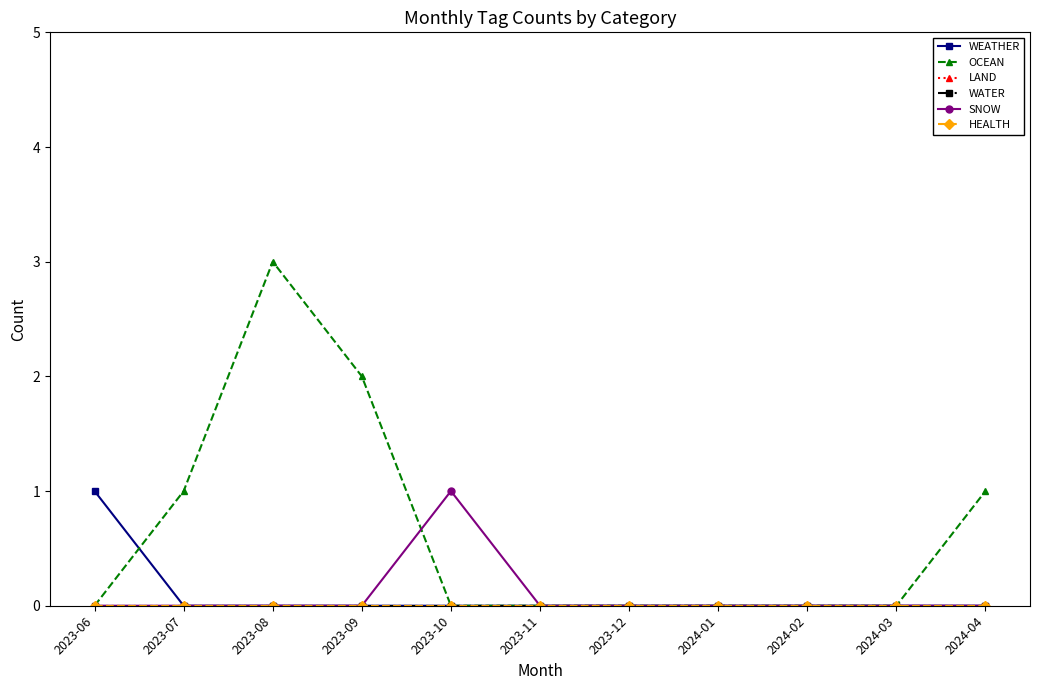

True or false: WEATHER has more than 2 points higher than both neighbors.

False